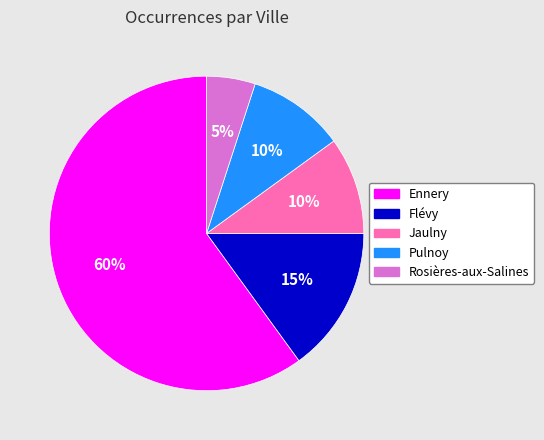

Is it true that Rosières-aux-Salines is 1% of the pie?

False